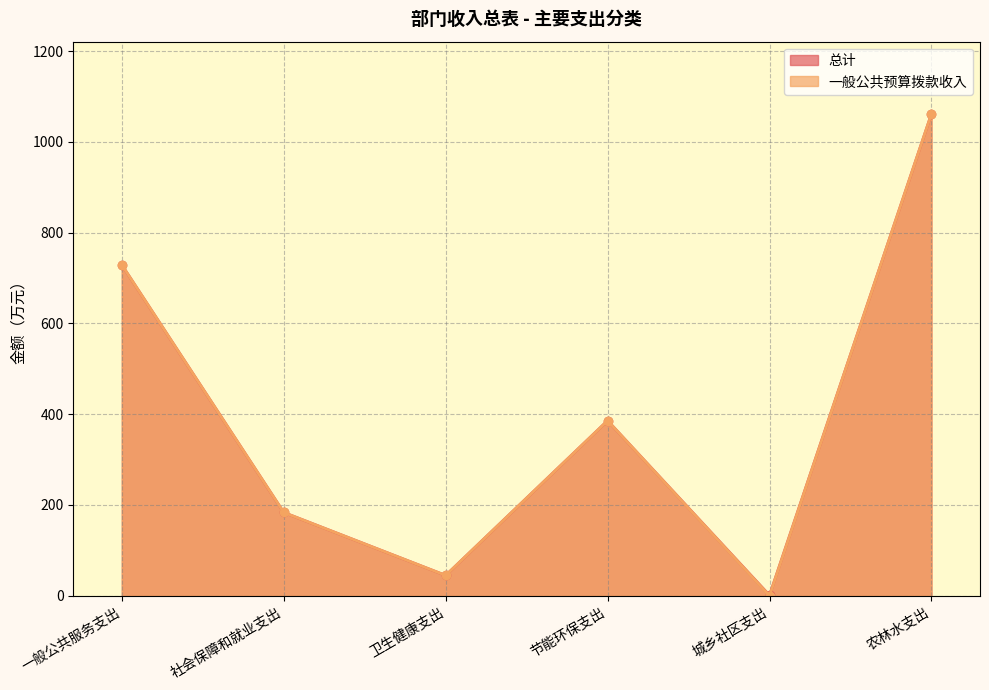

What are all the series names shown in the legend?

总计, 一般公共预算拨款收入